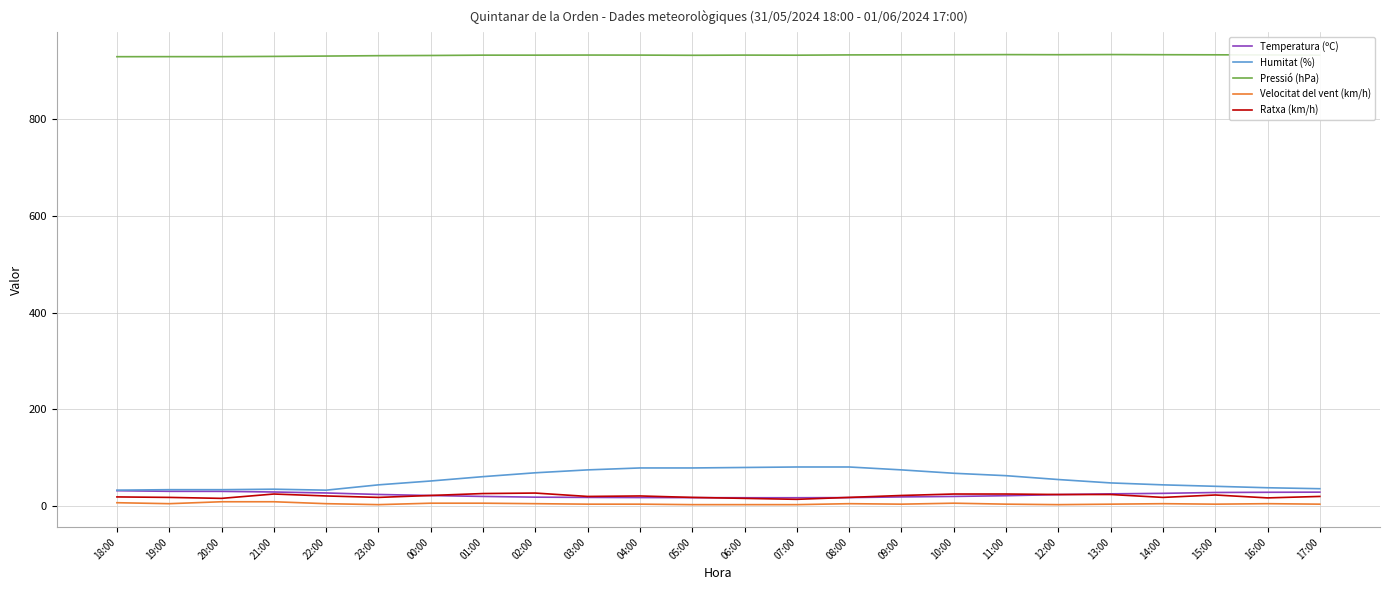

True or false: Velocitat del vent (km/h) and Pressió (hPa) cross at least once.

False